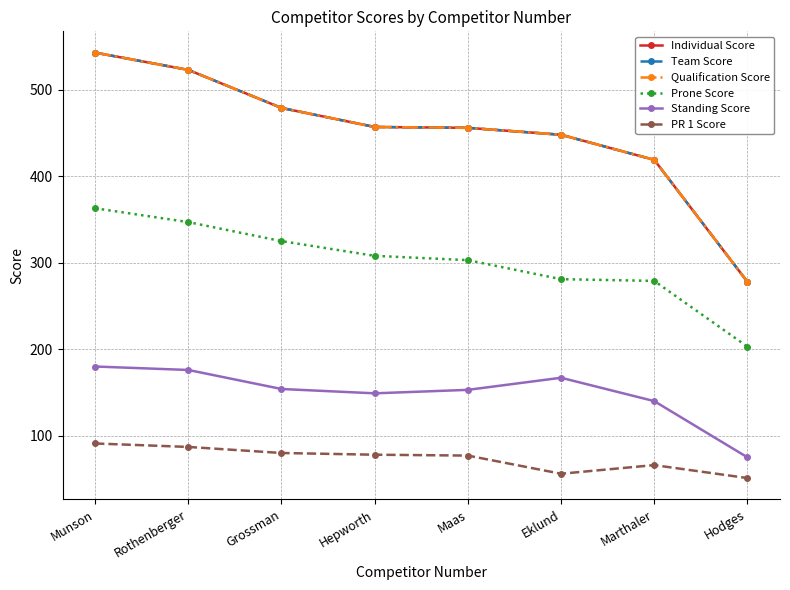

True or false: Prone Score has more than 1 interior local peaks.

False